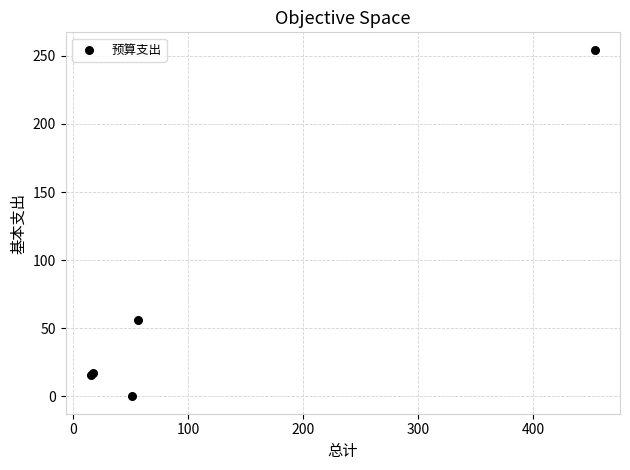

What Y value in the scatter plot is closest to 127?

56.2